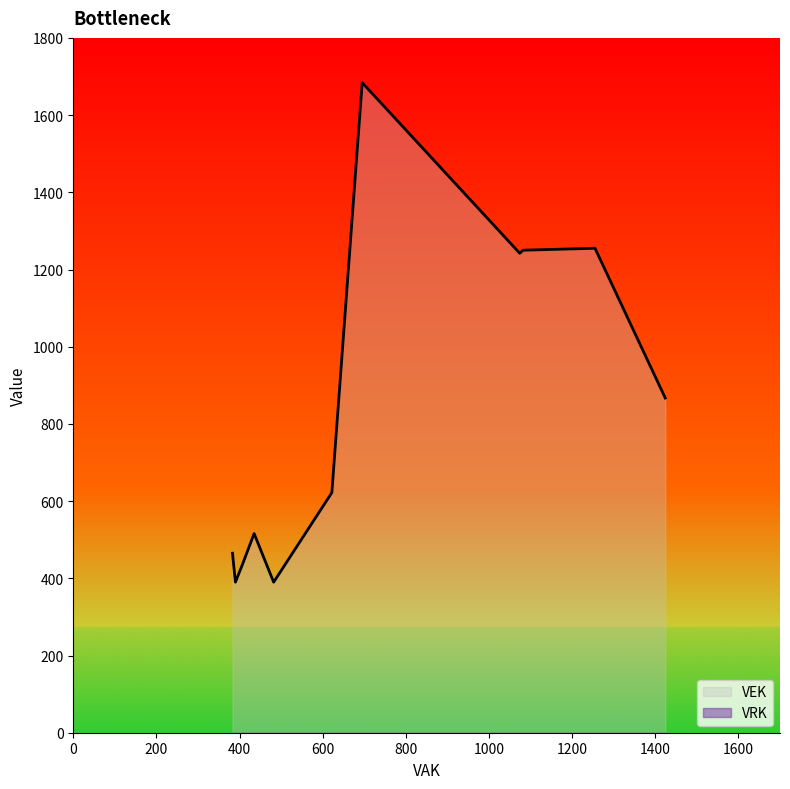

Which series has the widest spread of values?

VEK